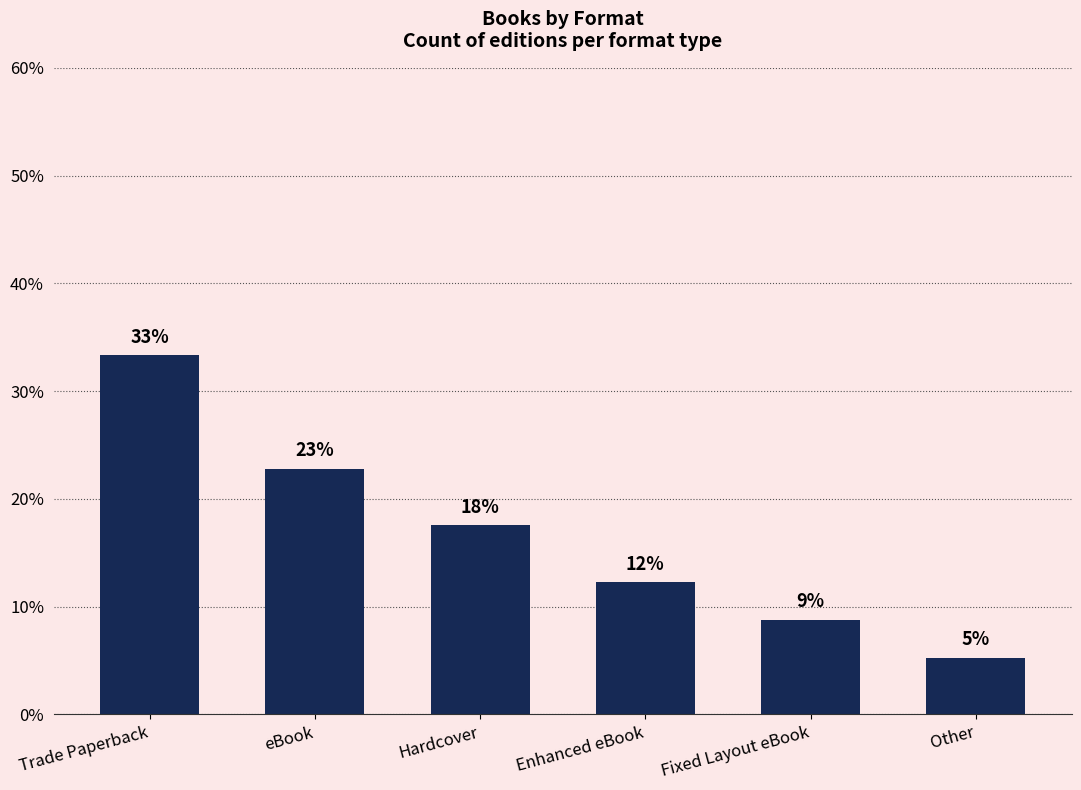

Does the chart contain any negative values?

No